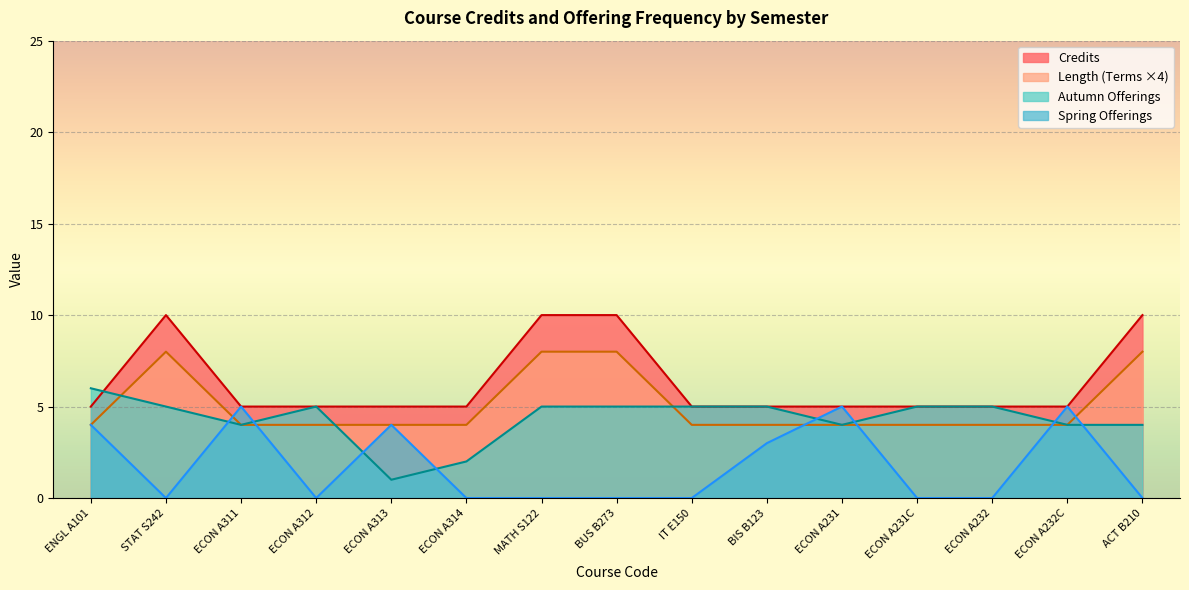

What is the difference between the highest and lowest values at ECON A312?

5